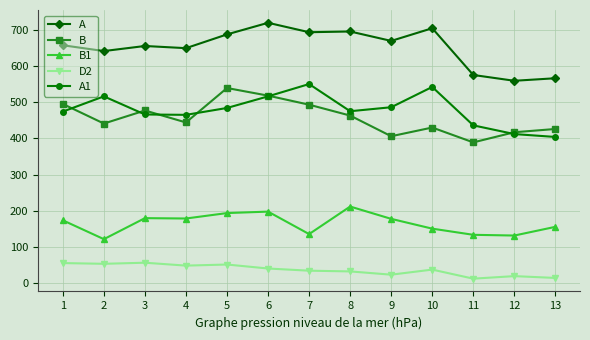

The value of B1 at 8 is 212. True or false?

True